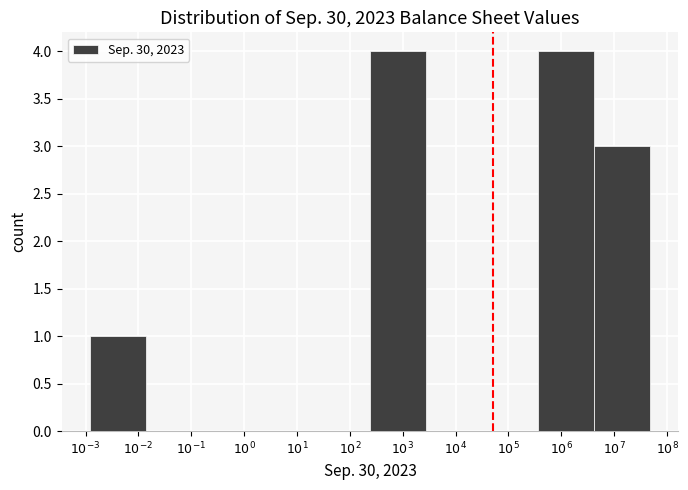

What is the greatest value displayed?

4